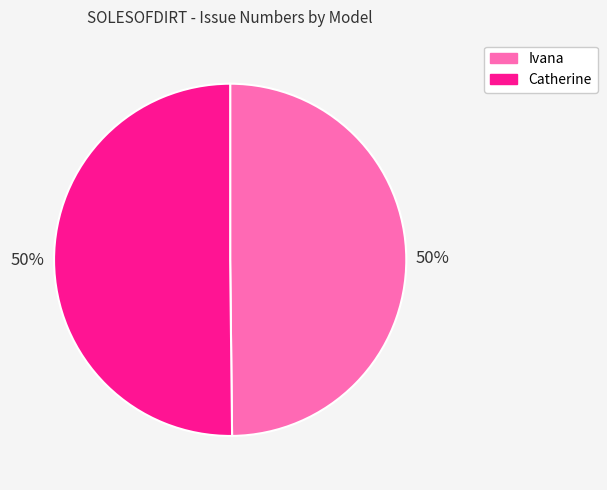

To the nearest percent, what is the combined percentage of Ivana and Catherine?

100%